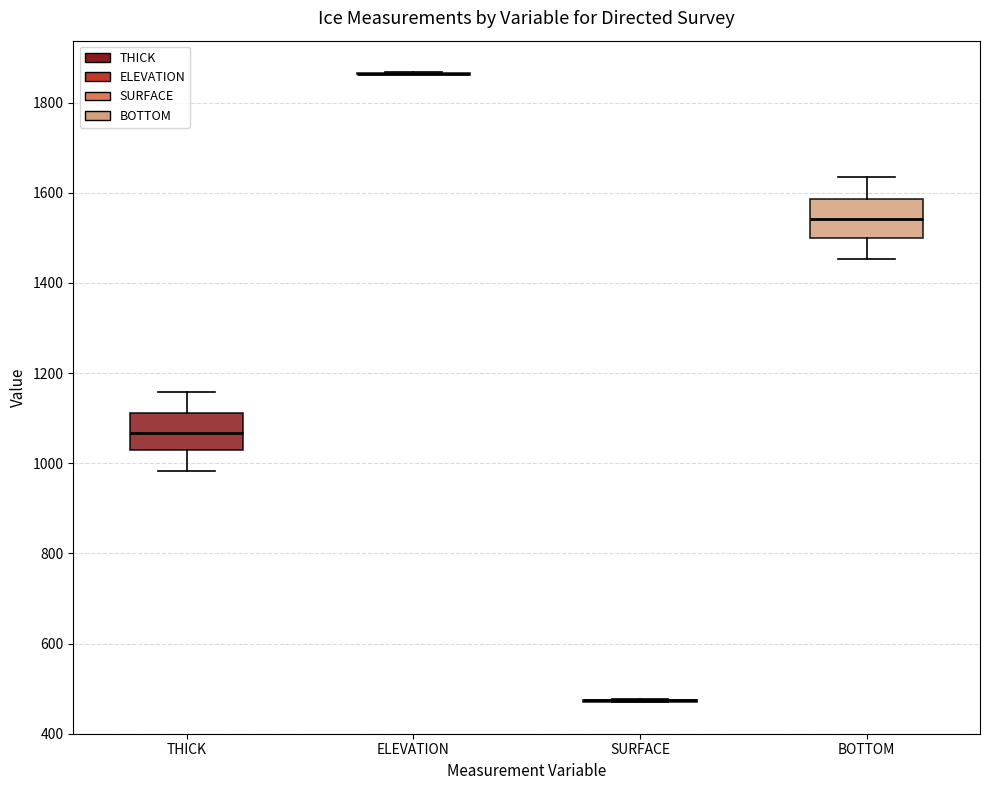

Reading left to right, read every box against the y-axis: the position of its median line, the range the box covers, and the ends of its whiskers. The values are not printed on the chart, so give them approximately, as read against the axis.

THICK: median 1060, box 1020 to 1120, whiskers 980 to 1160
ELEVATION: box collapsed to a line at 1860, whiskers 1860 to 1860
SURFACE: box collapsed to a line at 480, whiskers 460 to 480
BOTTOM: median 1540, box 1500 to 1580, whiskers 1460 to 1640